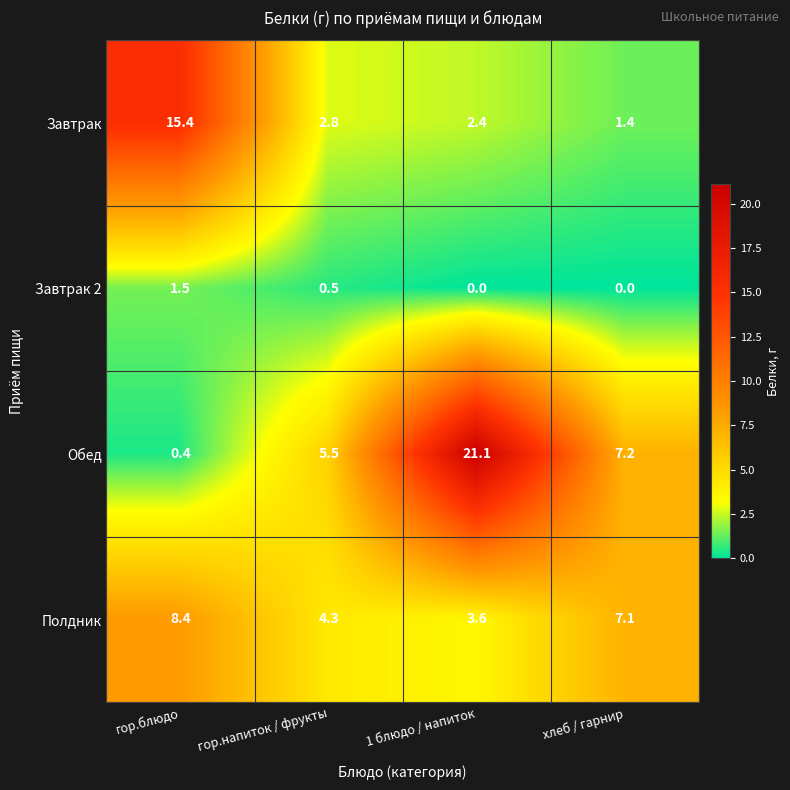

Reading left to right, what are all the values shown in this chart?

Завтрак: 15.4	2.8	2.4	1.4
Завтрак 2: 1.5	0.5	0.0	0.0
Обед: 0.4	5.5	21.1	7.2
Полдник: 8.4	4.3	3.6	7.1